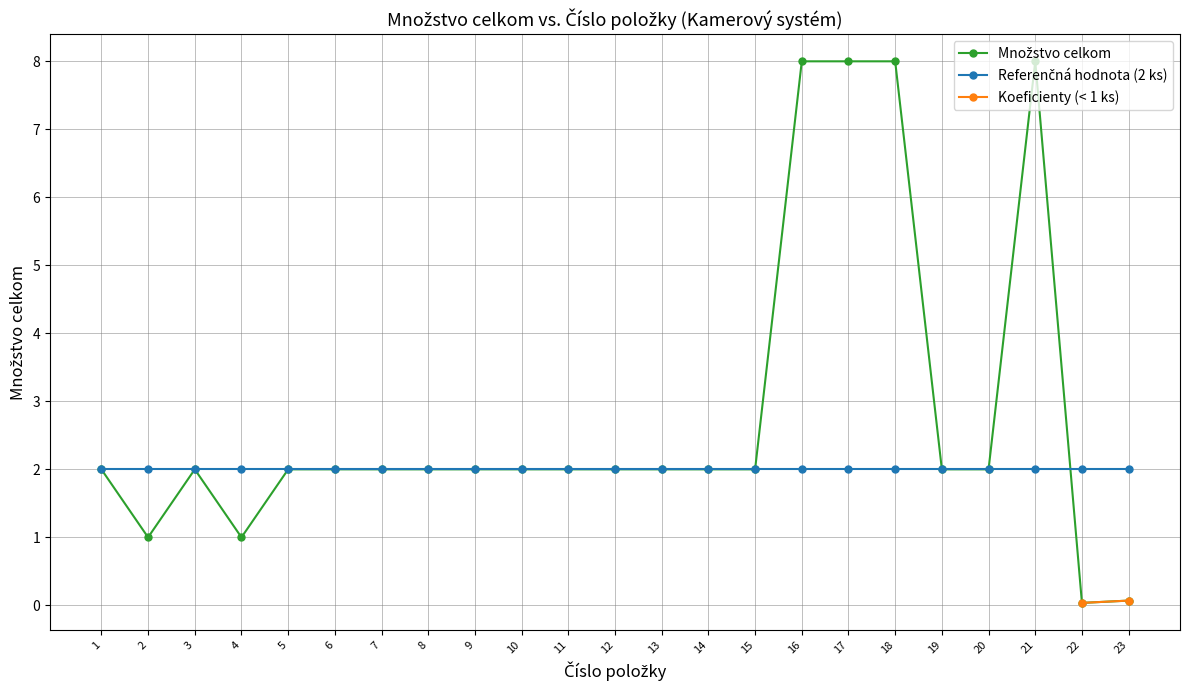

Read the value at 2.

1.0